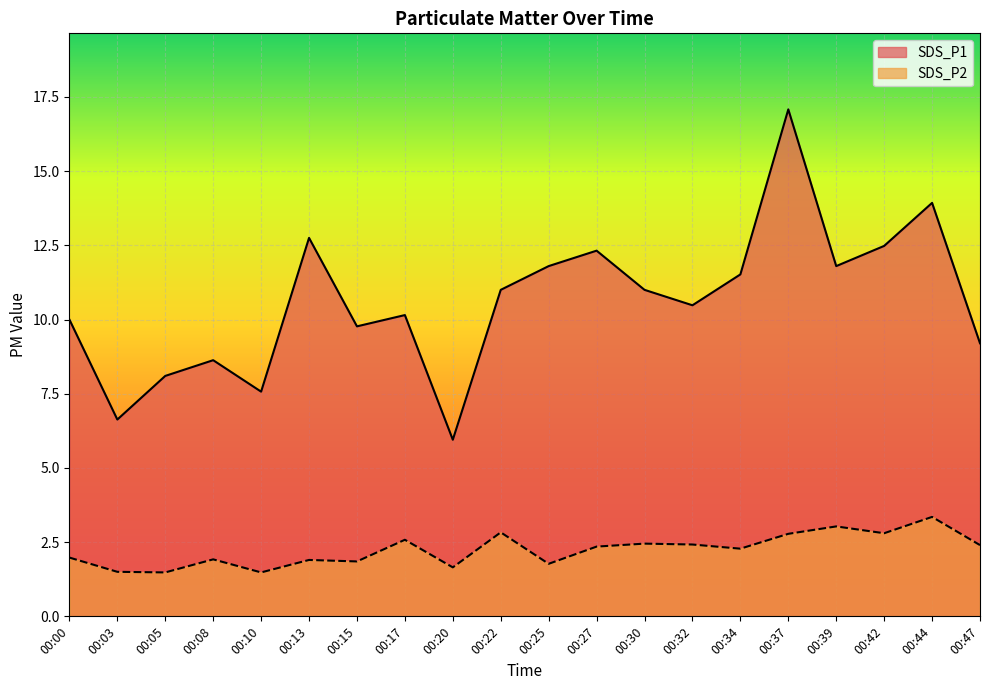

Where is the first local maximum for SDS_P1?

00:08